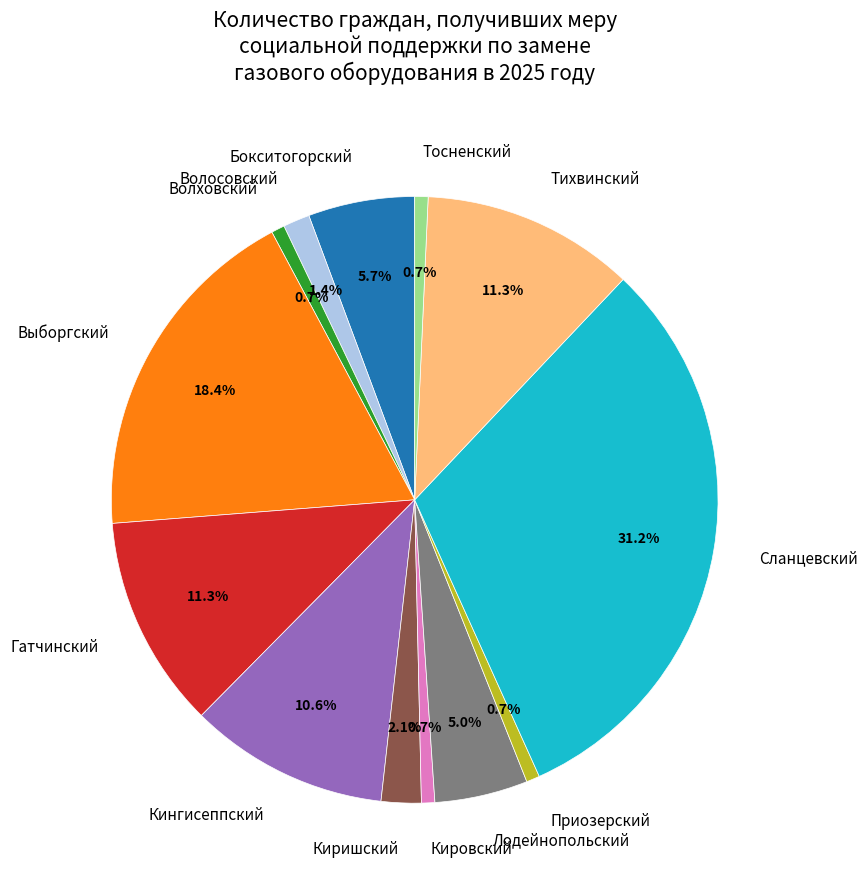

Which has a higher value, Гатчинский or Киришский?

Гатчинский